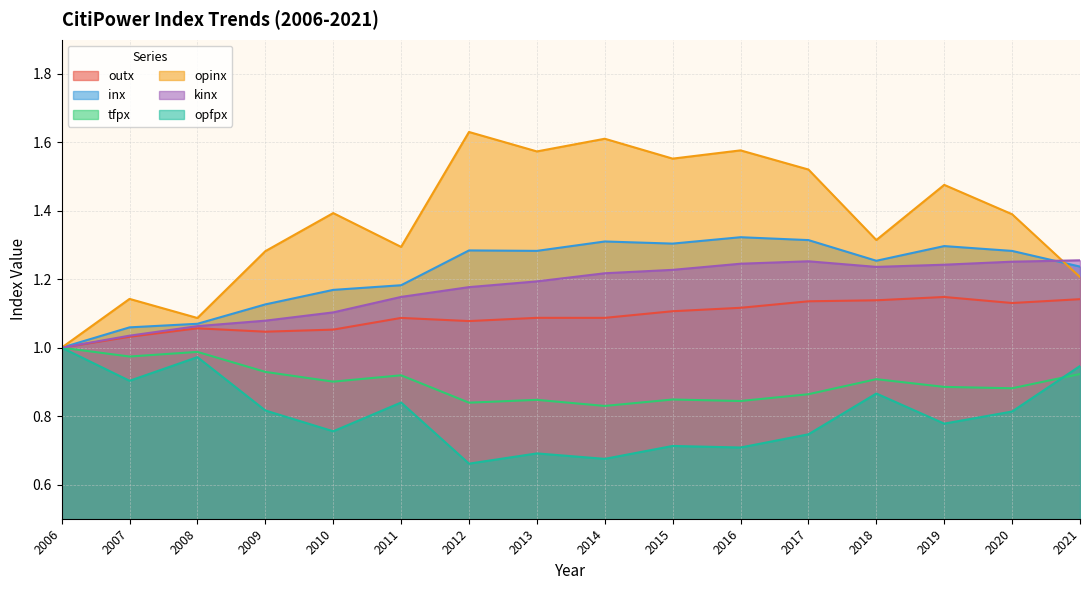

Reading left to right, what are all the values shown in this chart?

outx: 1.0	1.0	1.1	1.0	1.1	1.1	1.1	1.1	1.1	1.1	1.1	1.1	1.1	1.1	1.1	1.1
inx: 1.0	1.1	1.1	1.1	1.2	1.2	1.3	1.3	1.3	1.3	1.3	1.3	1.3	1.3	1.3	1.2
tfpx: 1.0	1.0	1.0	0.9	0.9	0.9	0.8	0.8	0.8	0.8	0.8	0.9	0.9	0.9	0.9	0.9
opinx: 1.0	1.1	1.1	1.3	1.4	1.3	1.6	1.6	1.6	1.6	1.6	1.5	1.3	1.5	1.4	1.2
kinx: 1.0	1.0	1.1	1.1	1.1	1.1	1.2	1.2	1.2	1.2	1.2	1.3	1.2	1.2	1.3	1.3
opfpx: 1.0	0.9	1.0	0.8	0.8	0.8	0.7	0.7	0.7	0.7	0.7	0.7	0.9	0.8	0.8	0.9